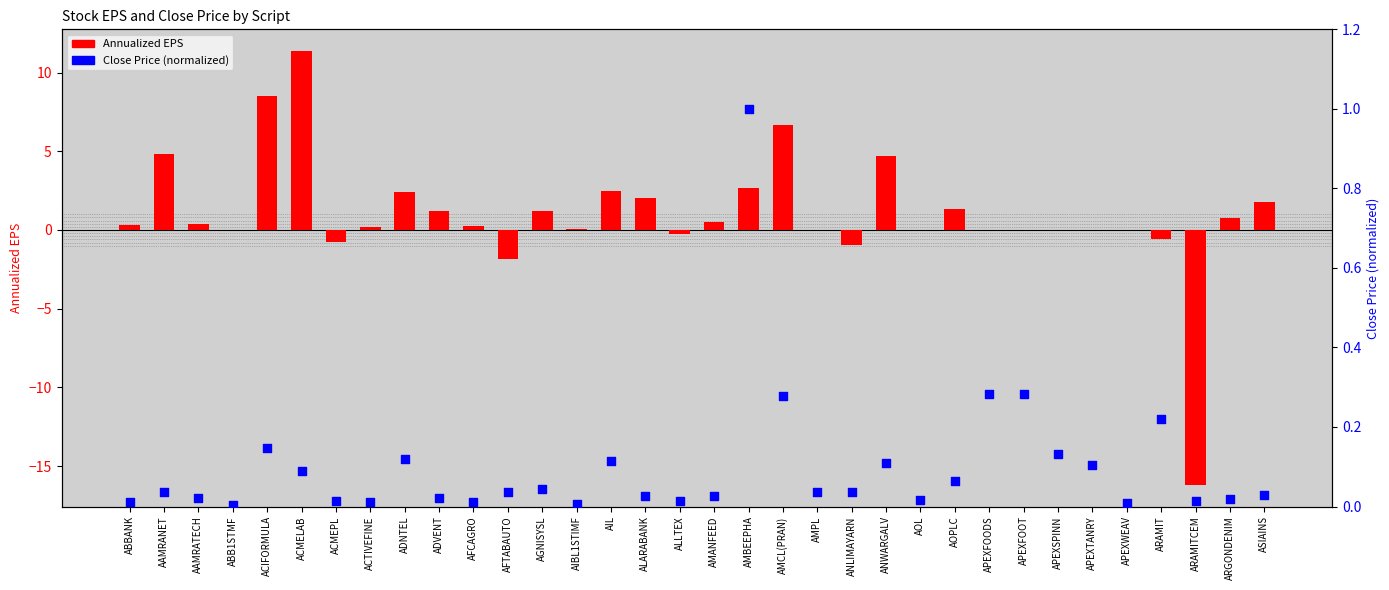

What are all the series names shown in the legend?

Annualized EPS, Close Price (normalized)